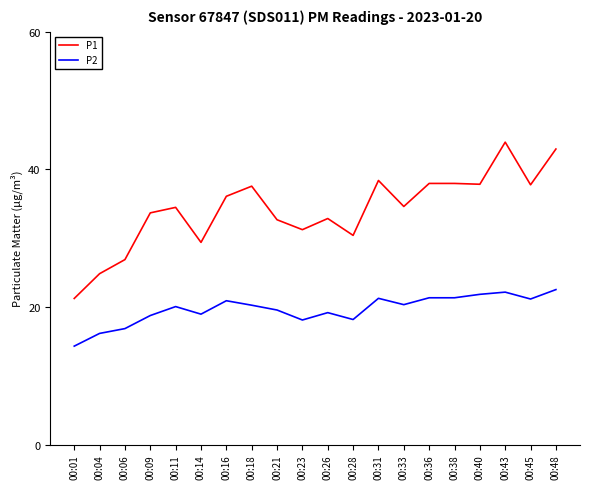

True or false: P1 has more than 2 points higher than both neighbors.

True